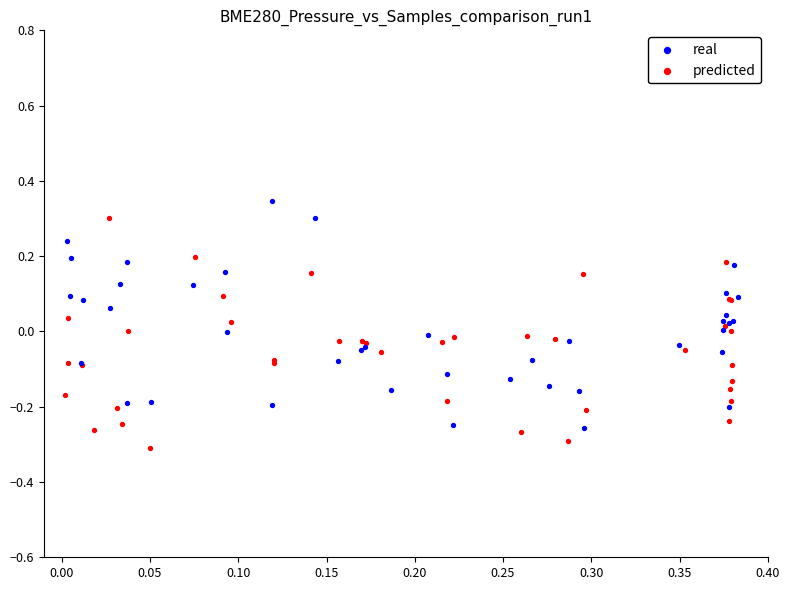

Which series reaches the minimum Y coordinate?

predicted